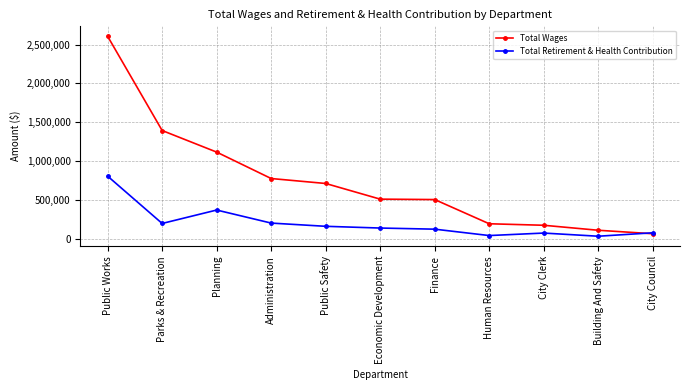

Rank the series by their average value, from lowest to highest.

Total Retirement & Health Contribution, Total Wages